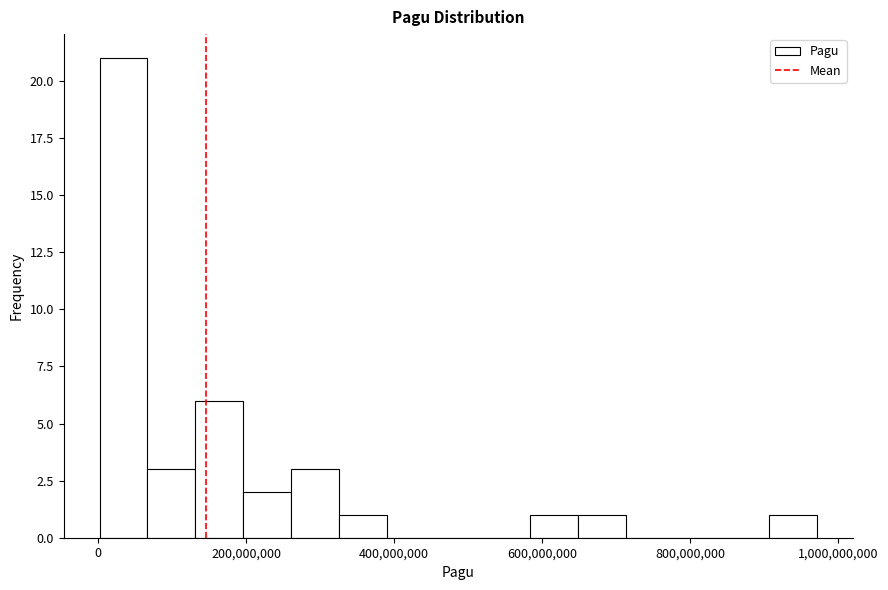

Around what value on the x-axis is the tallest bar? Give the approximate position of its centre, as read against the axis.

40000000